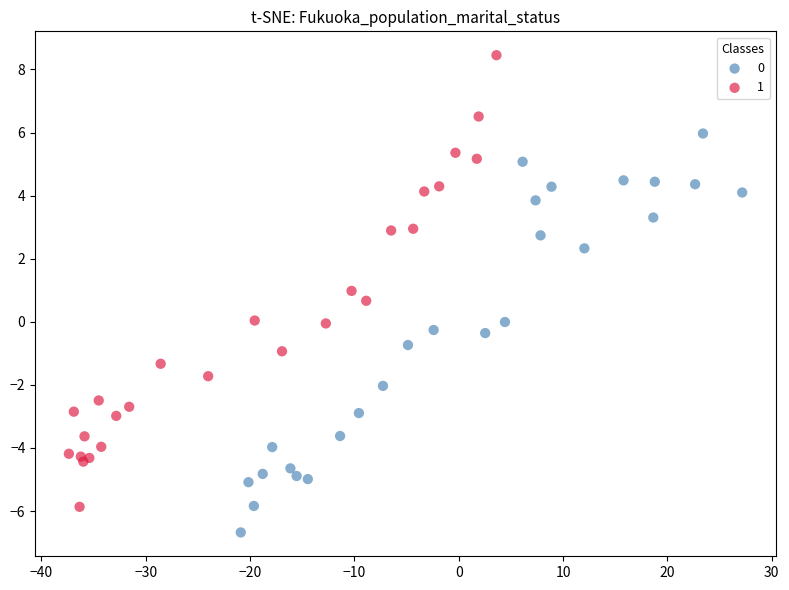

Which series has the widest spread of Y values?

1